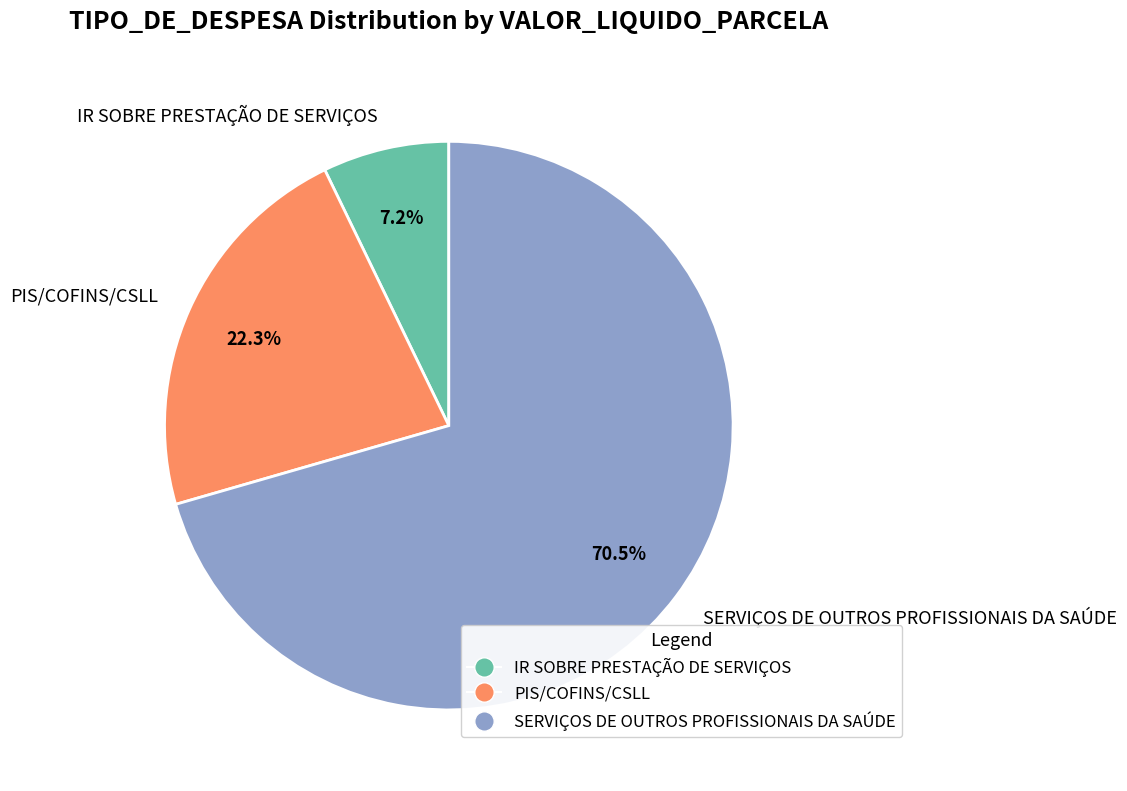

Does SERVIÇOS DE OUTROS PROFISSIONAIS DA SAÚDE represent more than half of the total?

Yes